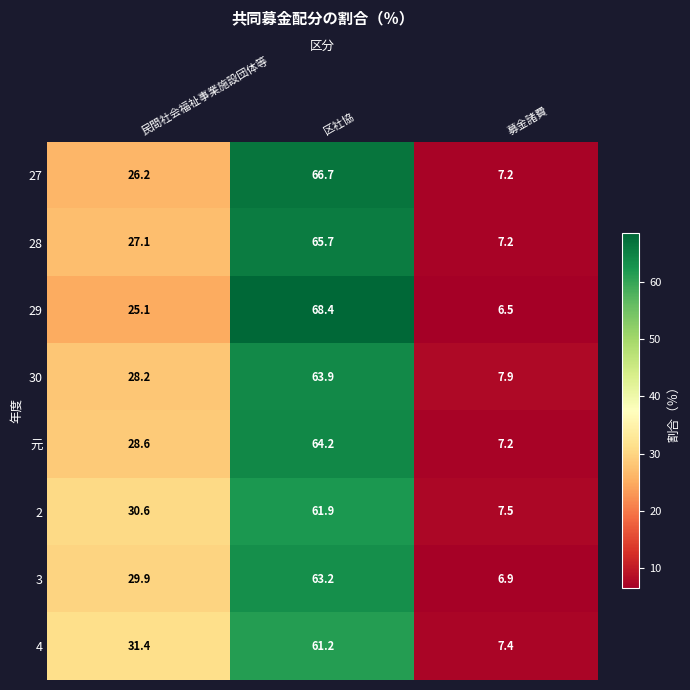

What is the spread (max minus min) of values at 募金諸費?

1.4